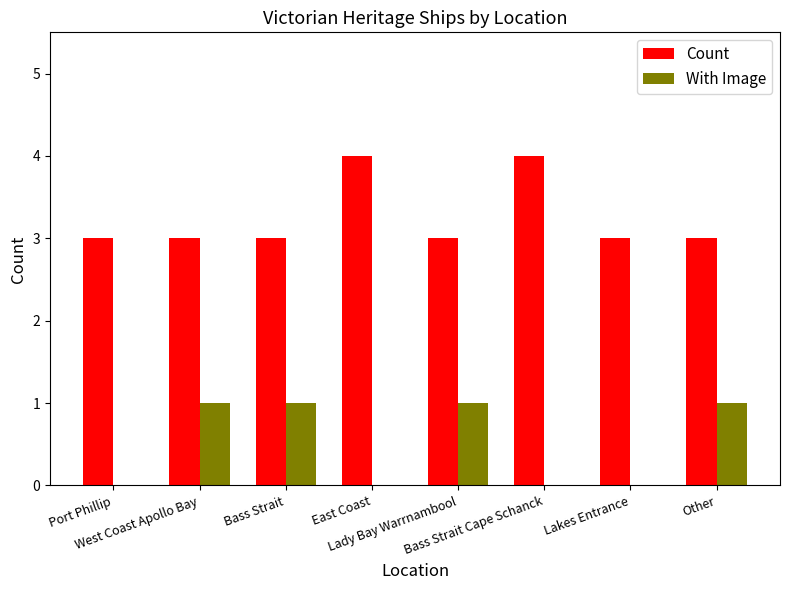

What is the sum of all With Image values?

4